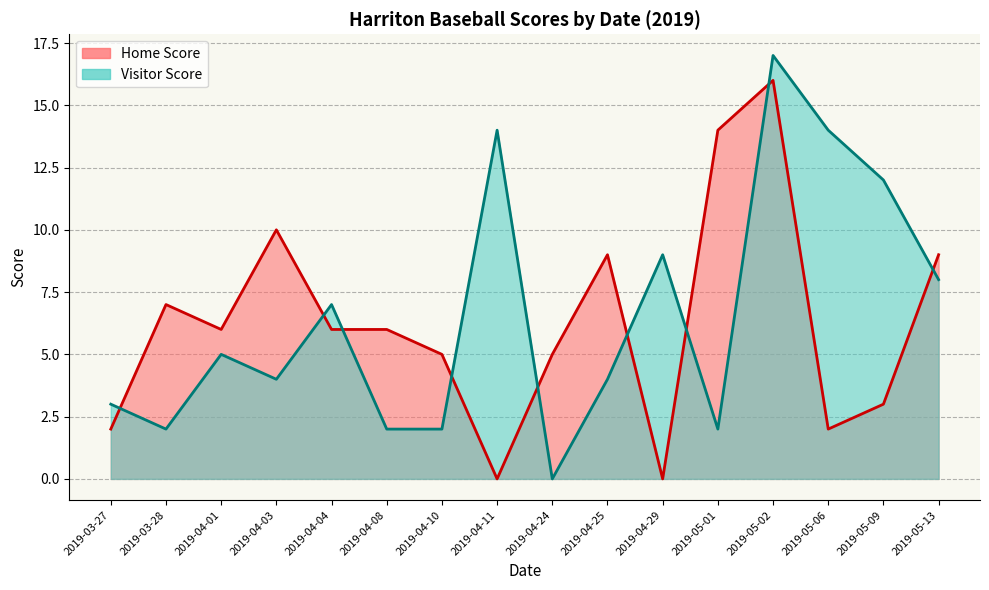

Rank the series by their maximum value, from lowest to highest.

Home Score, Visitor Score